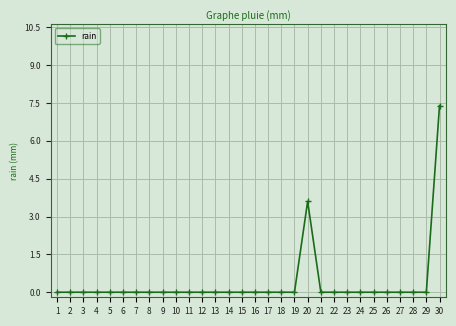

Reading left to right, extract all data points from this chart.

0.0	0.0	0.0	0.0	0.0	0.0	0.0	0.0	0.0	0.0	0.0	0.0	0.0	0.0	0.0	0.0	0.0	0.0	0.0	3.6	0.0	0.0	0.0	0.0	0.0	0.0	0.0	0.0	0.0	7.4